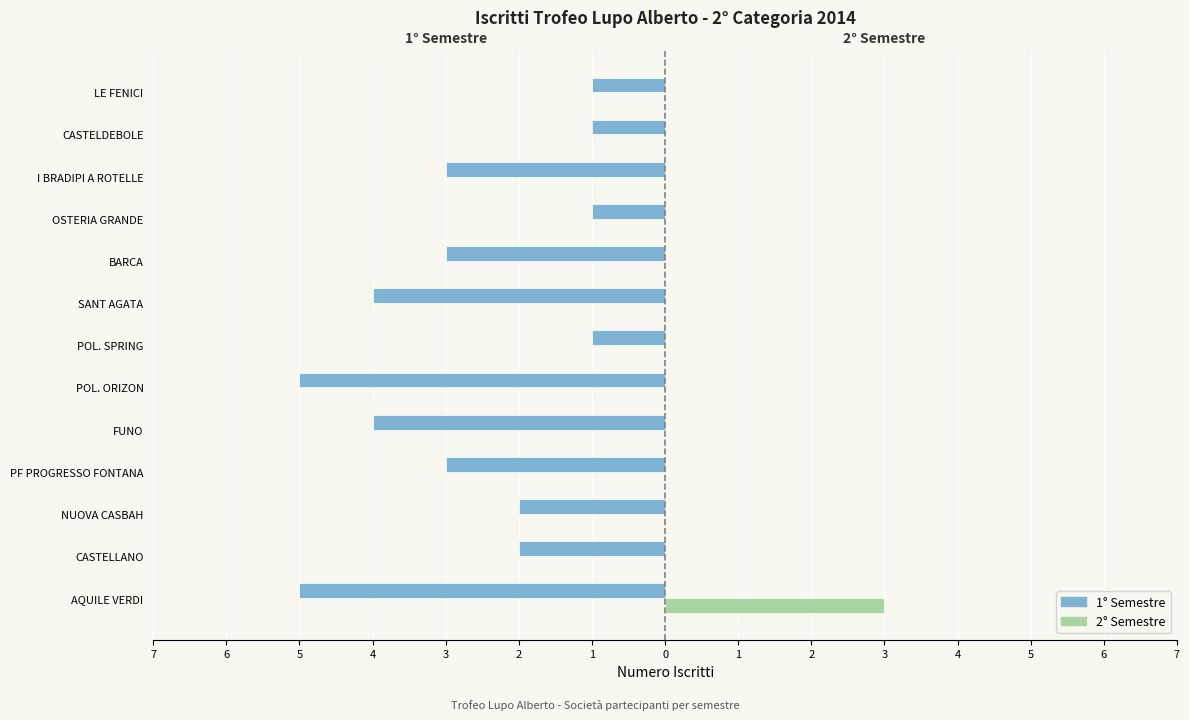

What are all the series names shown in the legend?

1° Semestre, 2° Semestre